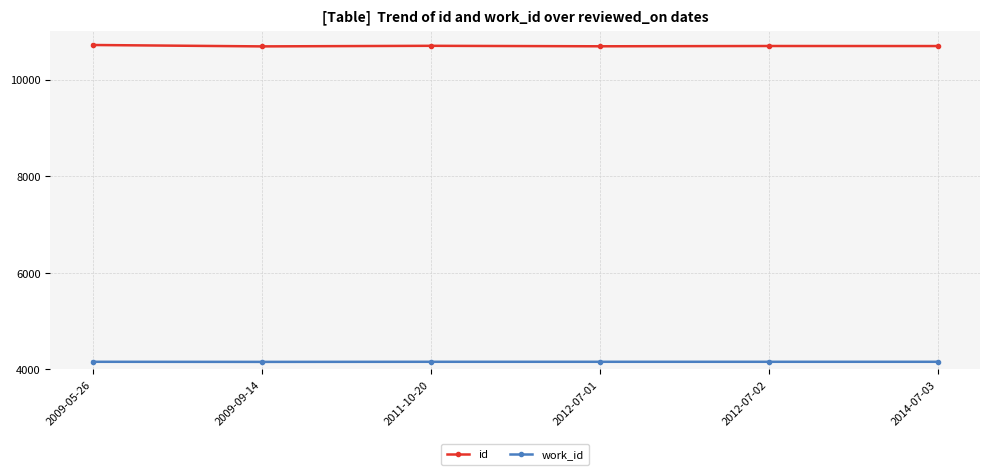

What is the difference between the highest and lowest values at 2012-07-01?

6535